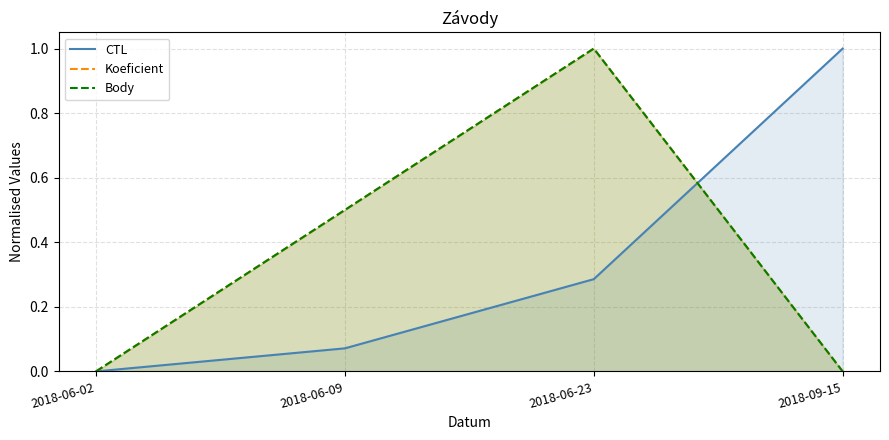

Which series ends up on top after the final intersection of CTL and Body?

CTL